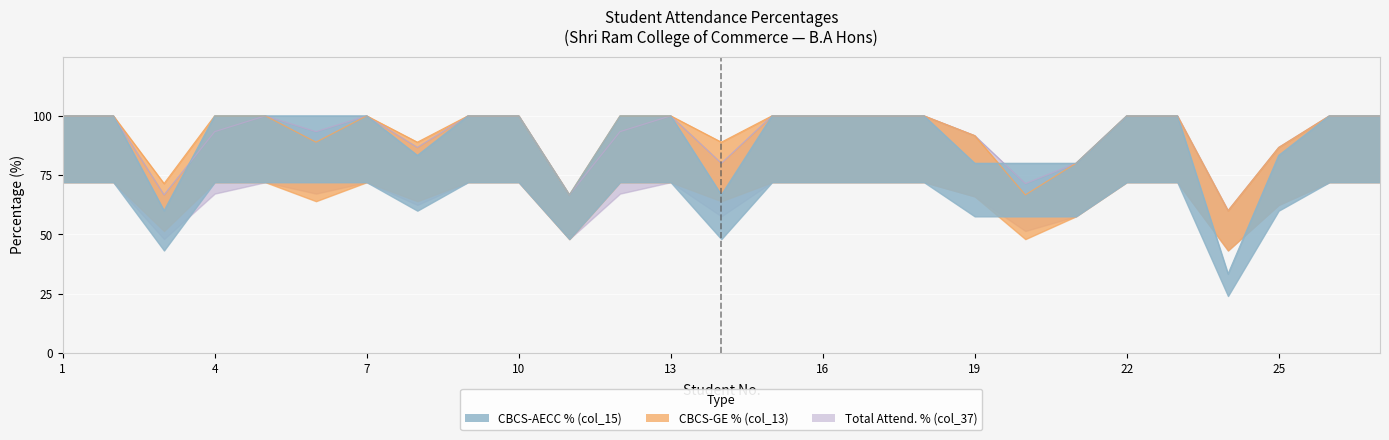

Read the Total Attend. % (col_37) value at 6.

93.3